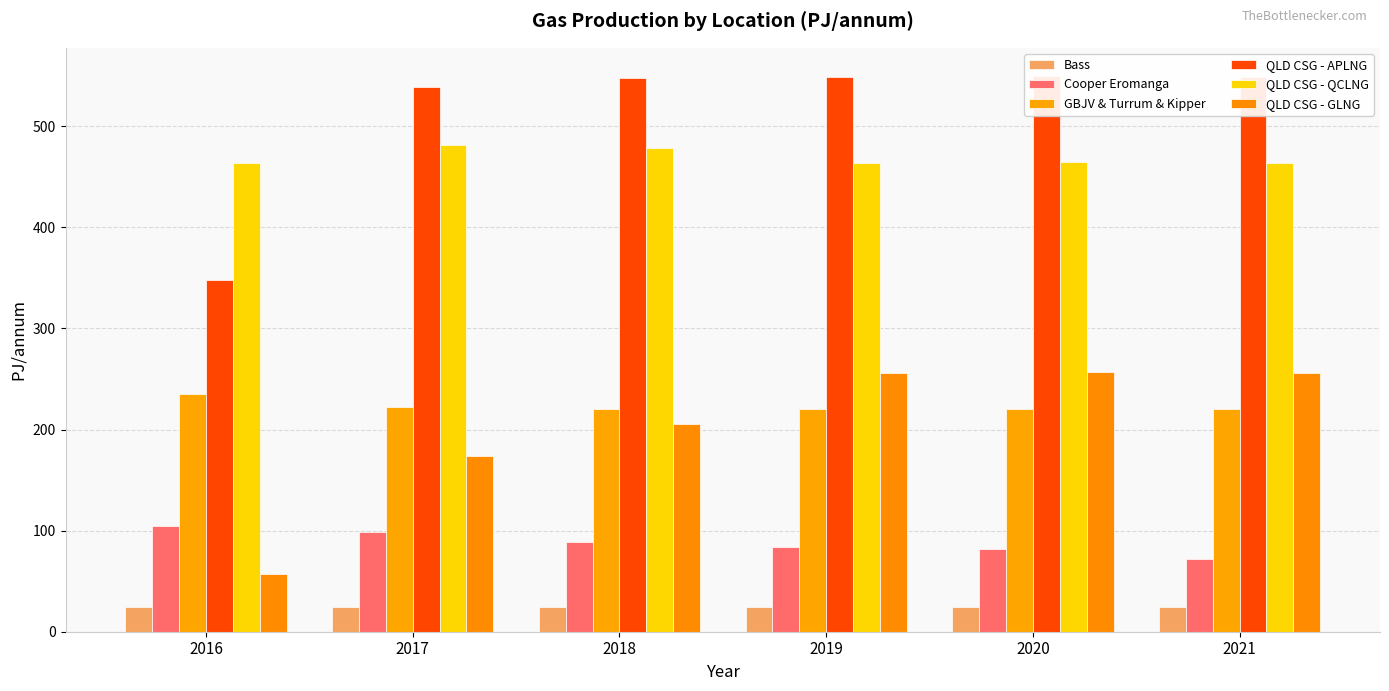

Are the bars grouped side by side (vs. stacked)?

Yes